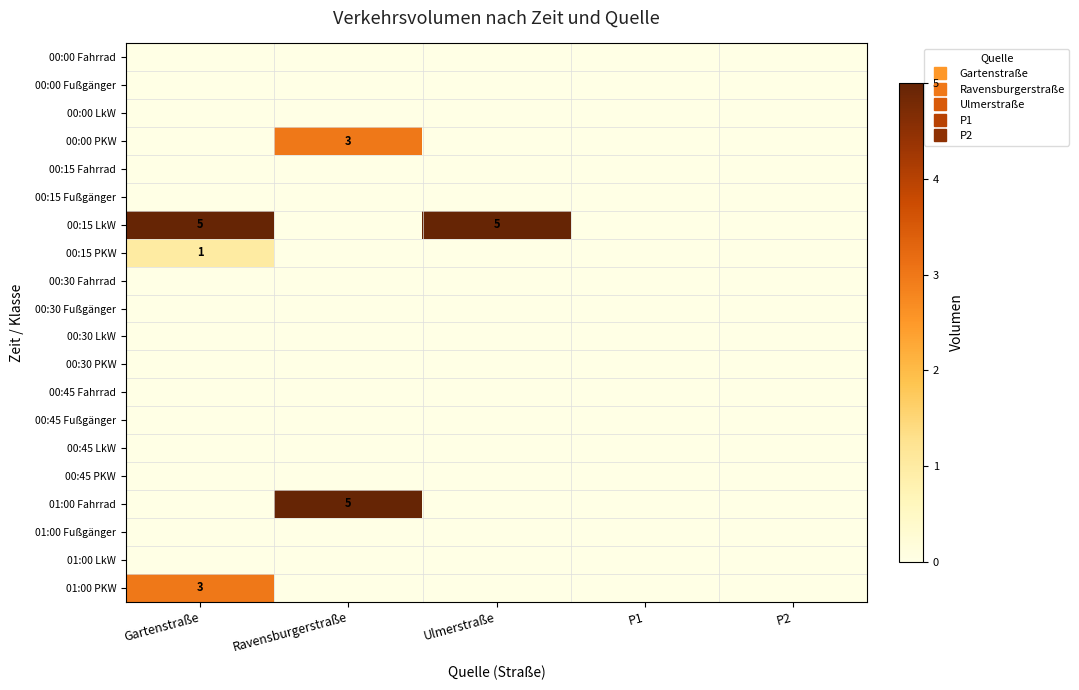

At which category is the sum across all series the highest?

Gartenstraße